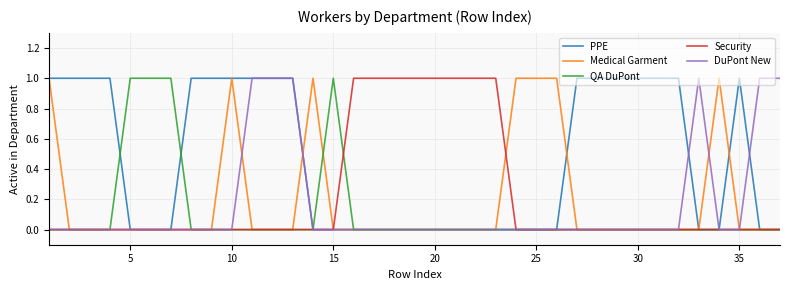

Which series has the largest total across all categories?

PPE